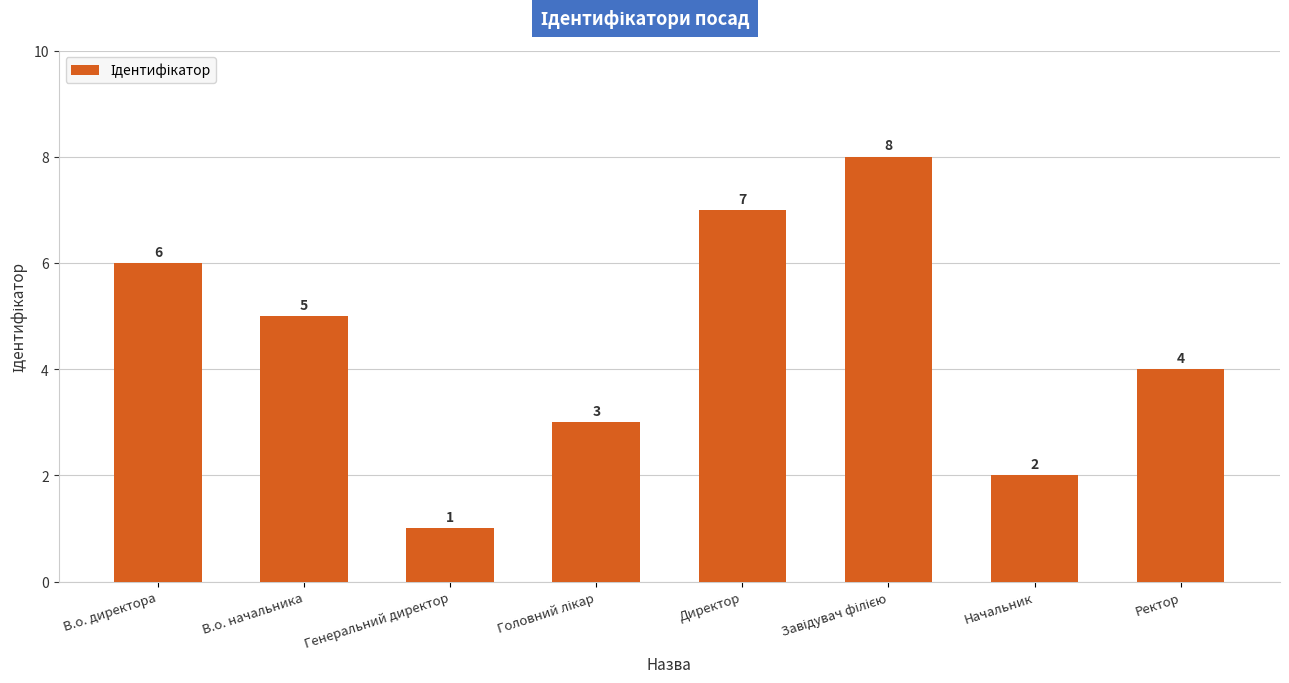

Are the bars horizontal?

No